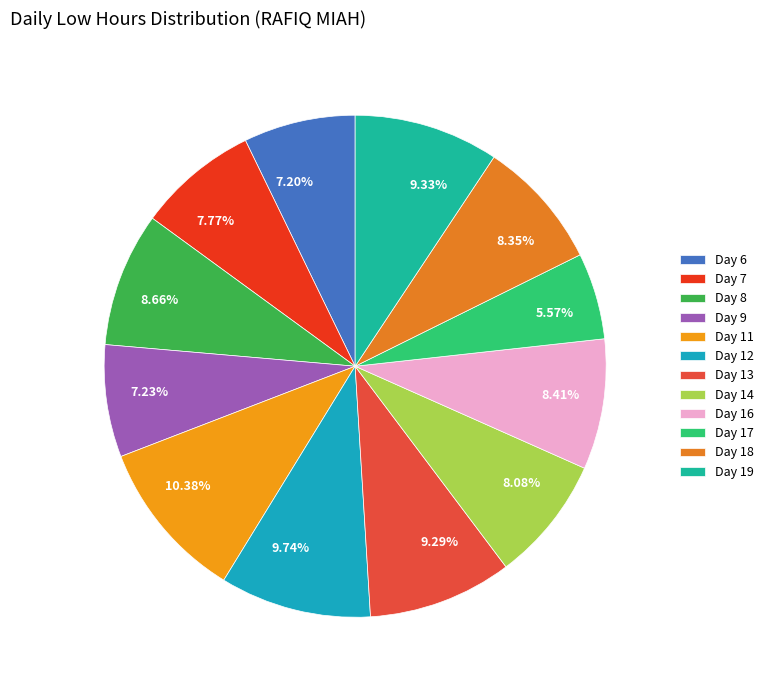

True or false: Day 9 accounts for 1% of the total.

False